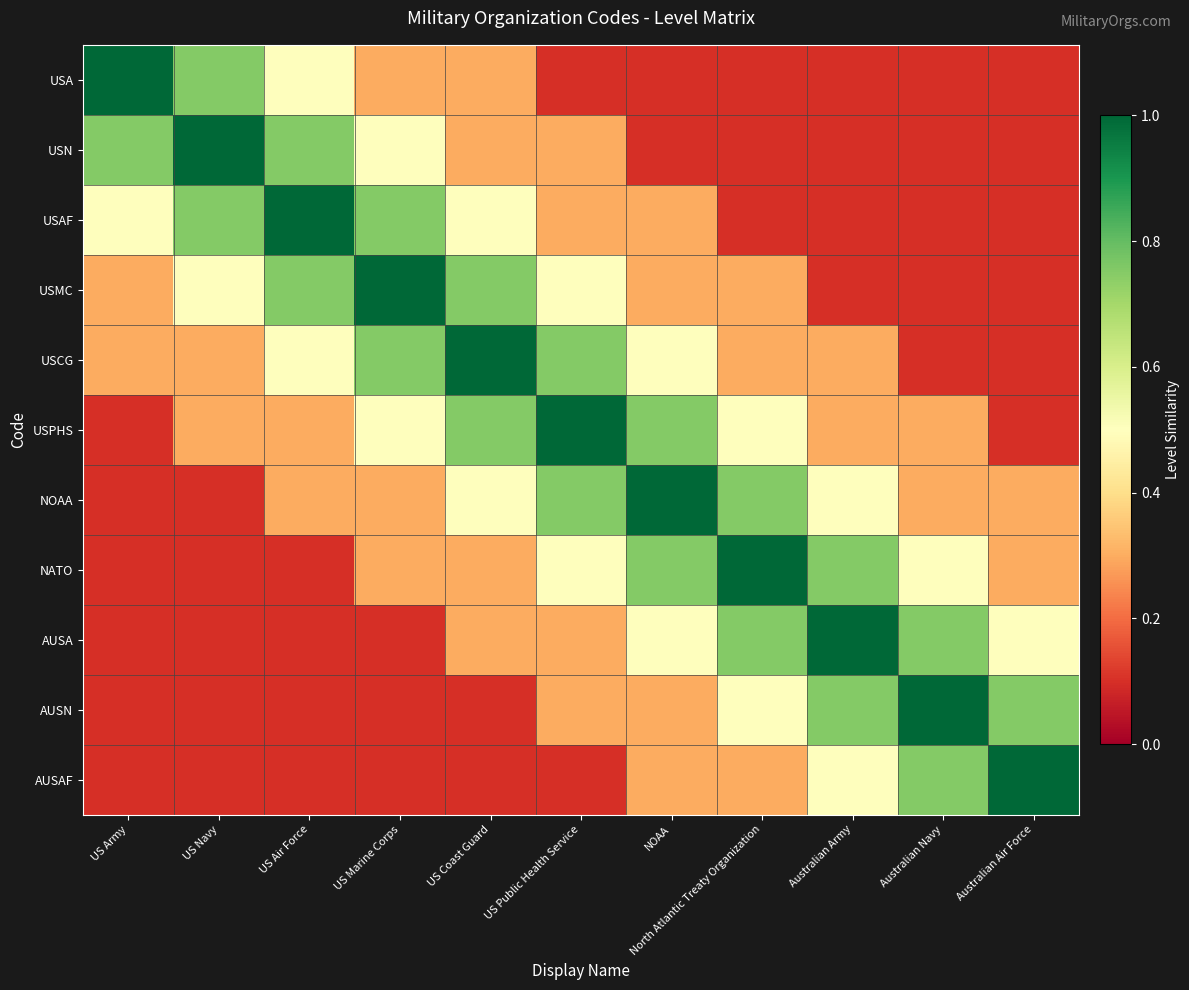

Between US Air Force and Australian Air Force, which series saw the biggest shift?

USAF